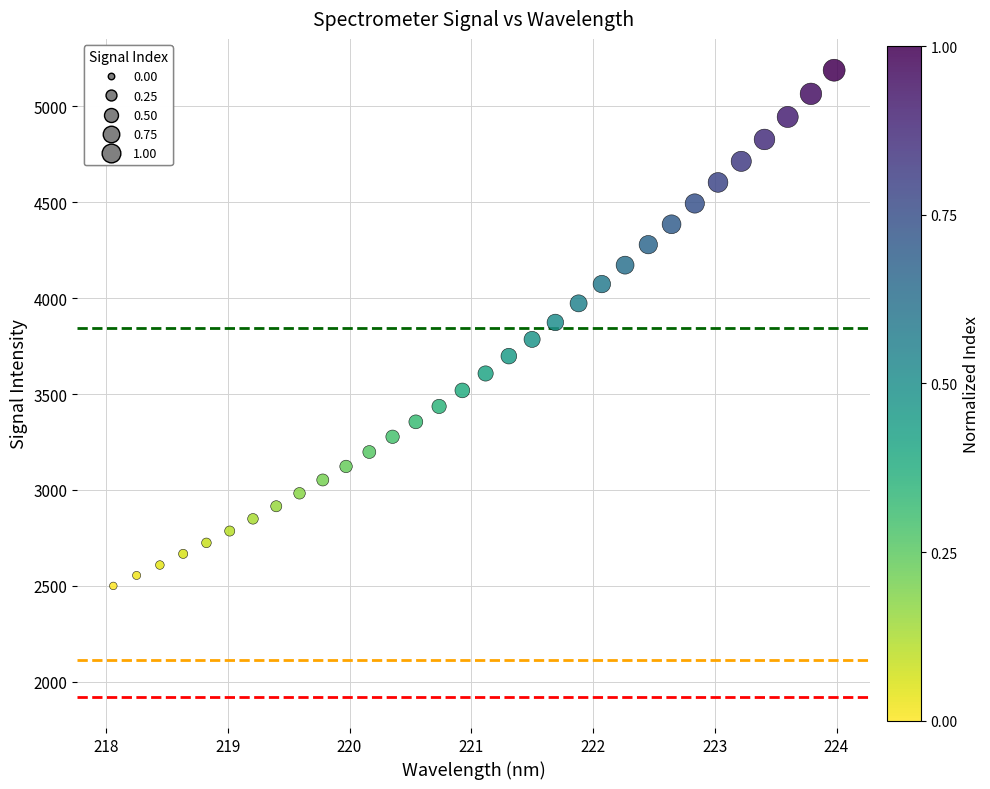

What is the range of Y values (max minus min)?

2688.8